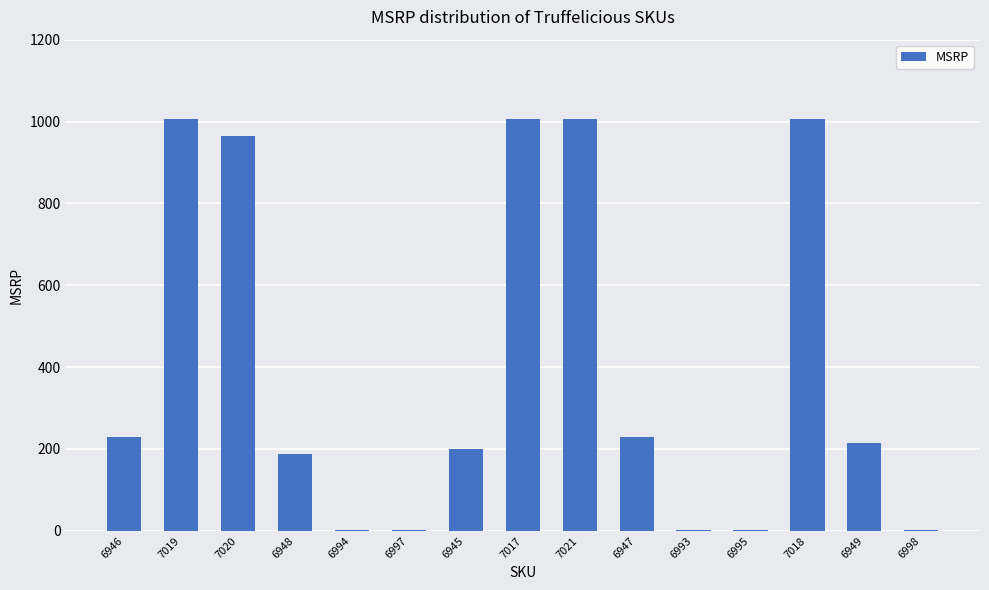

True or false: the data shows 214.8 at 6949.

True